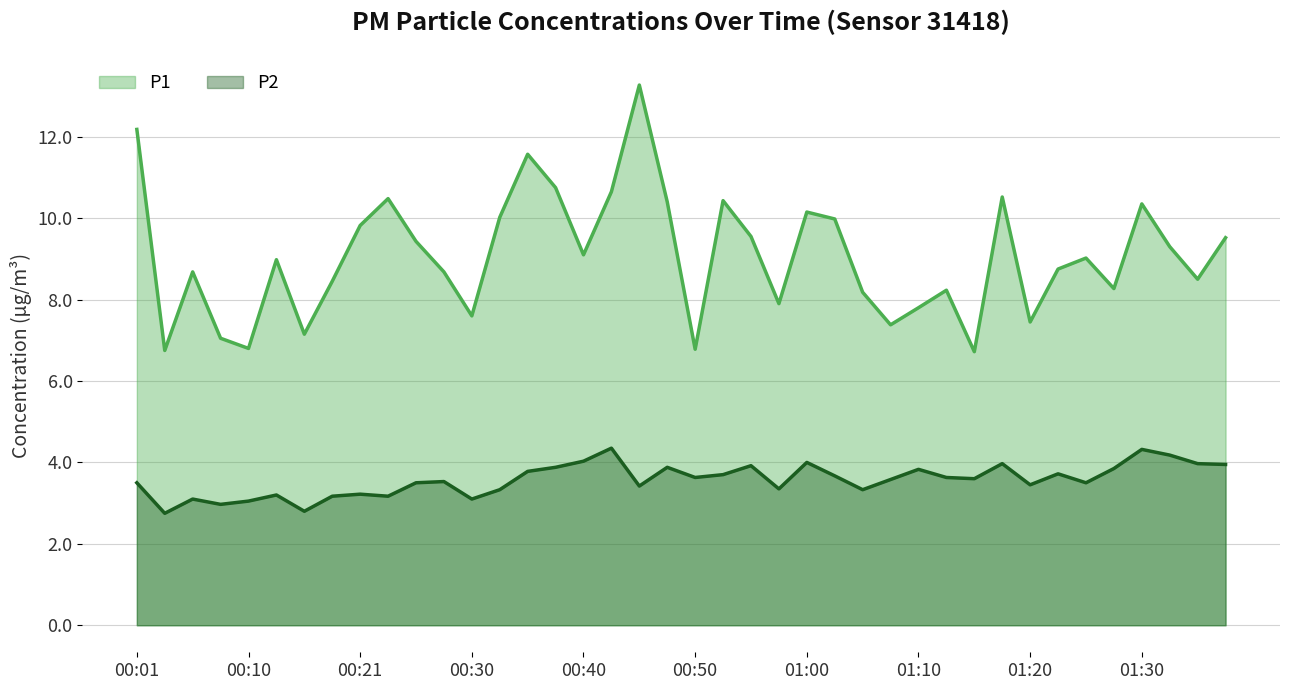

What is the minimum value for P1?

6.7